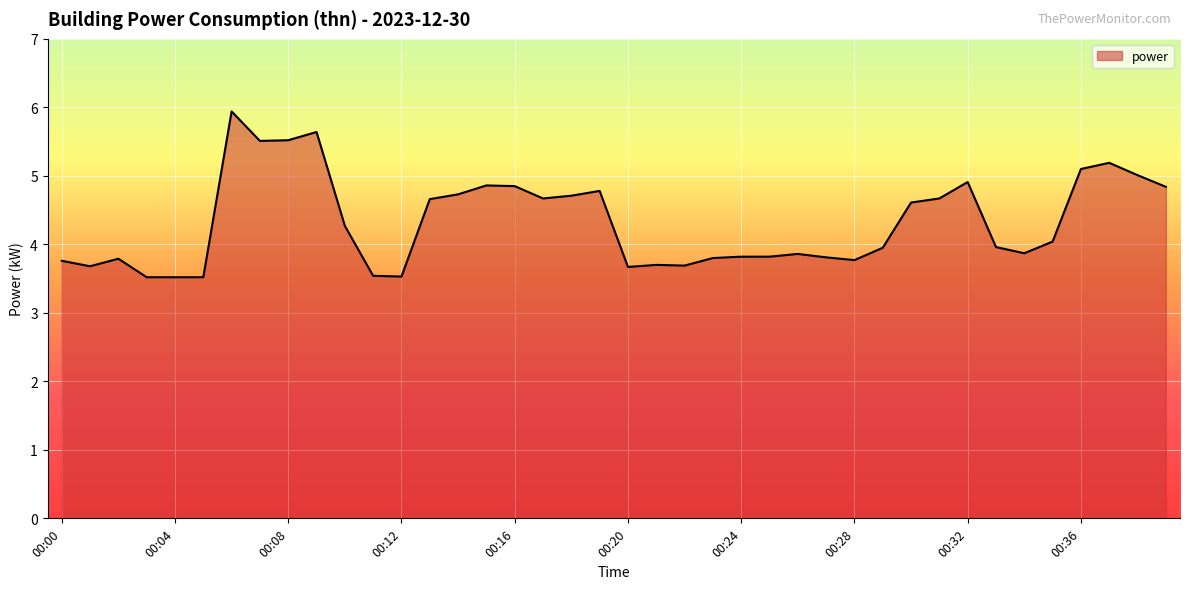

What is the smallest value displayed?

3.5